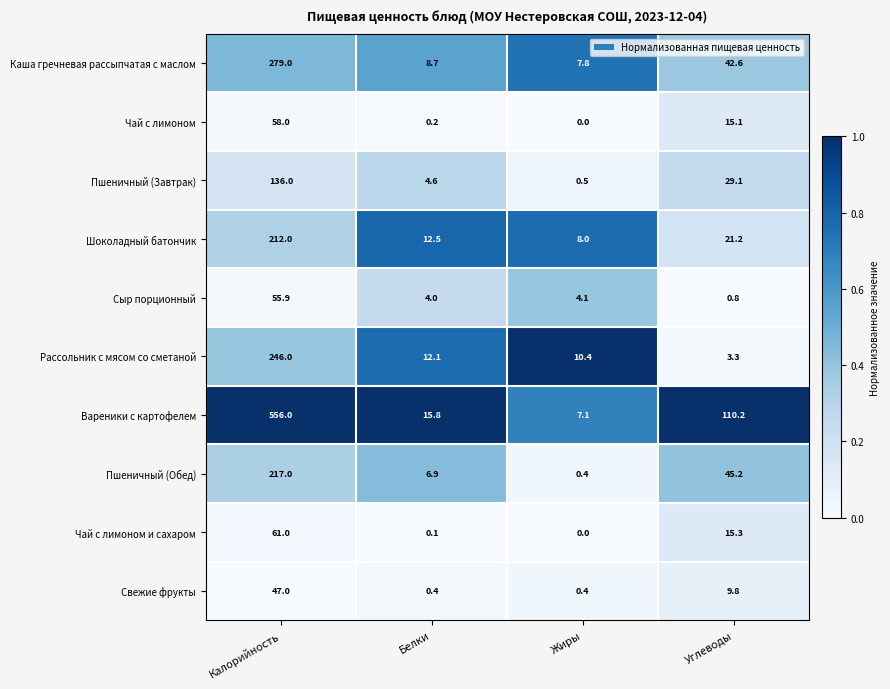

What is the sum of all Вареники с картофелем values?

689.1